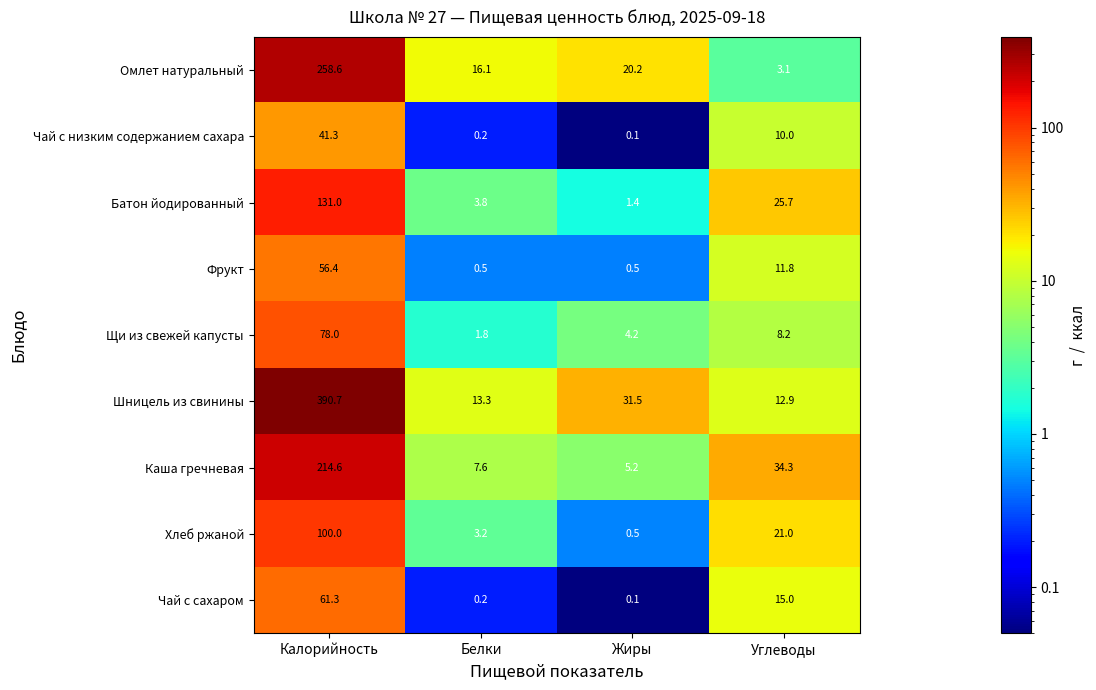

What is the spread (max minus min) of values at Жиры?

31.4